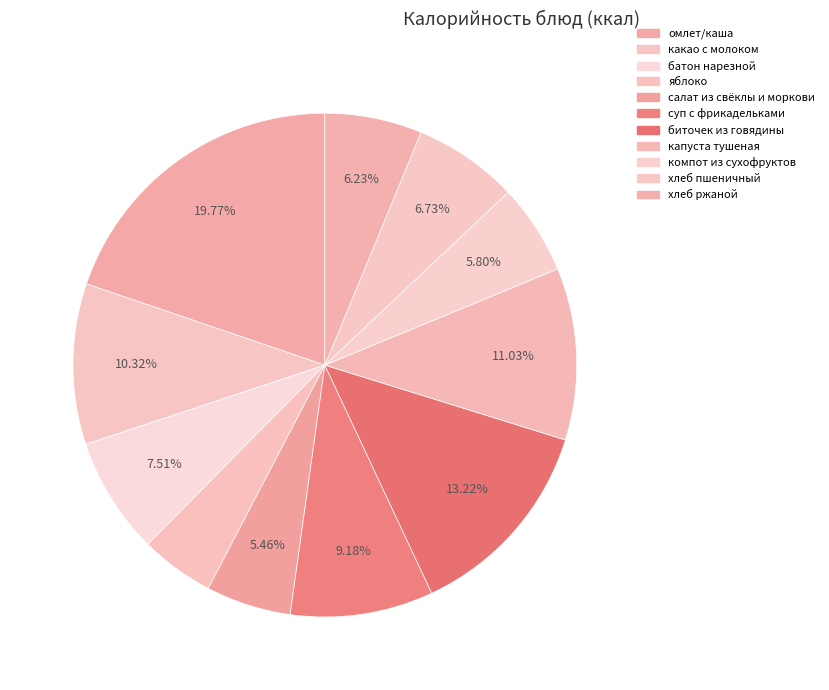

How many slices are in this pie chart?

11